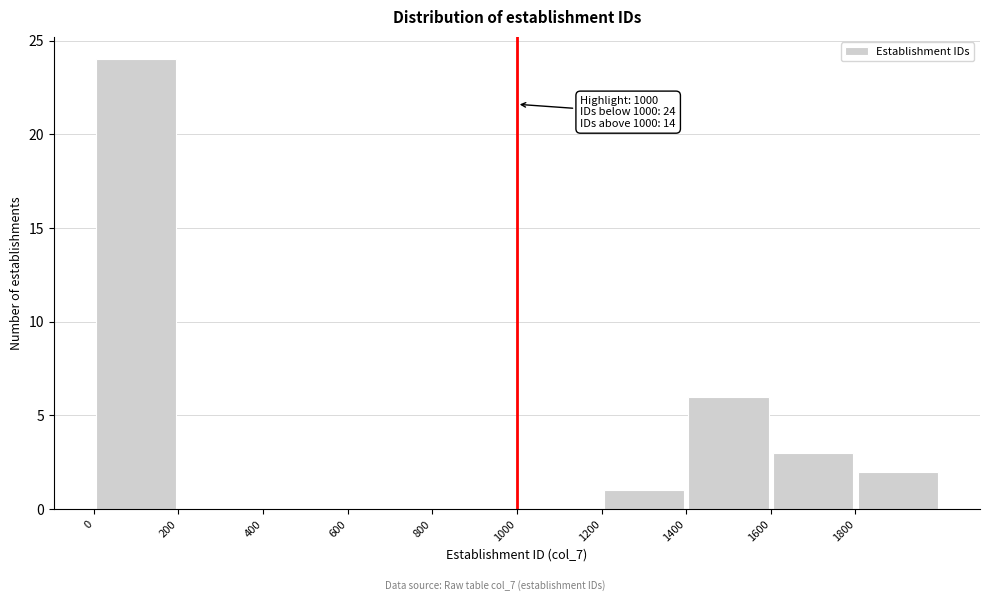

Over which range of the x-axis is the bar tallest?

0 to 200